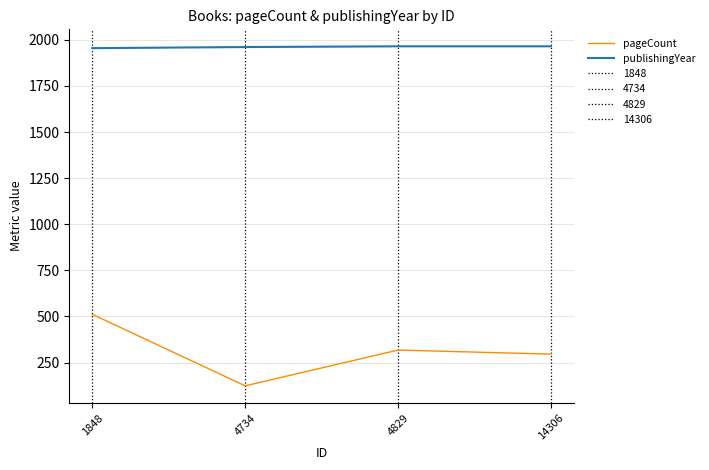

Which series has the largest total across all categories?

publishingYear